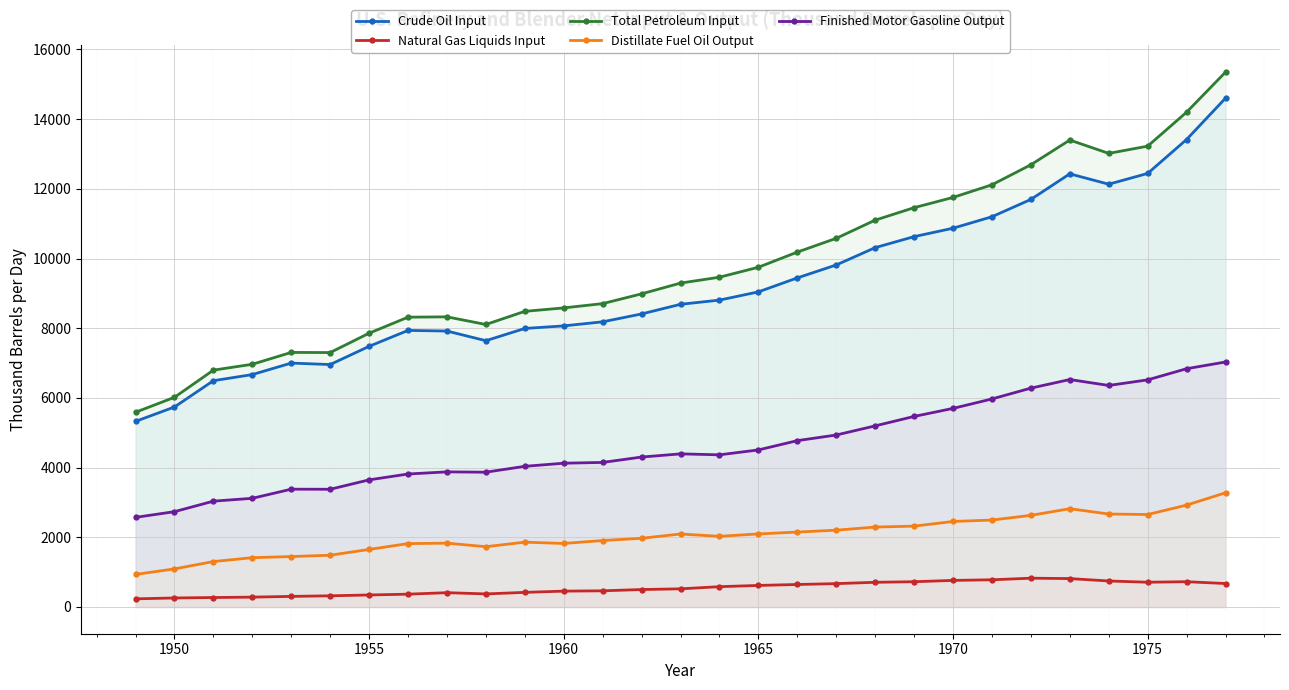

True or false: Total Petroleum Input and Crude Oil Input cross at least once.

False